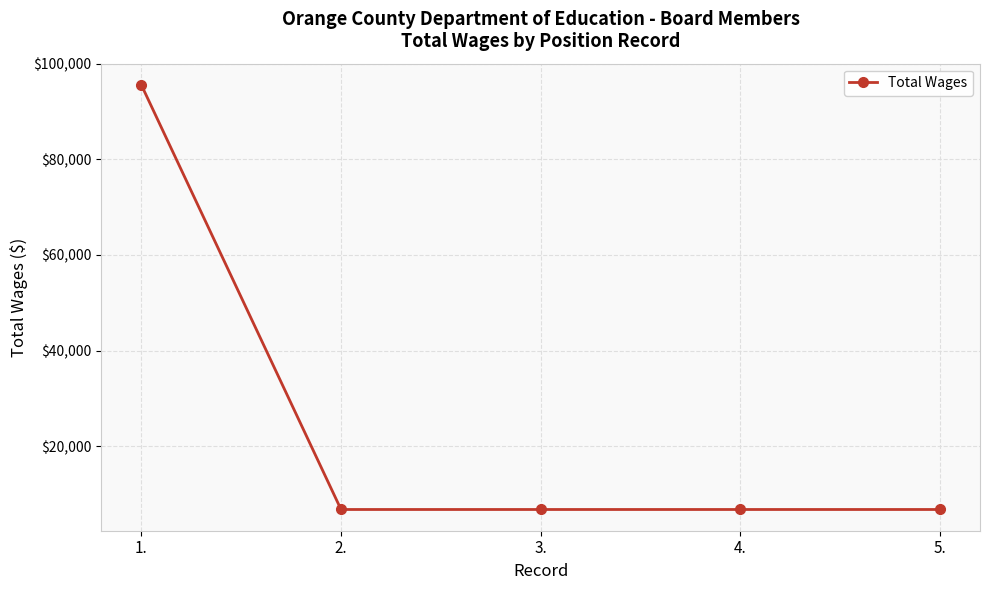

Reading left to right, list all the values displayed in this chart.

95568	6751	6751	6751	6751